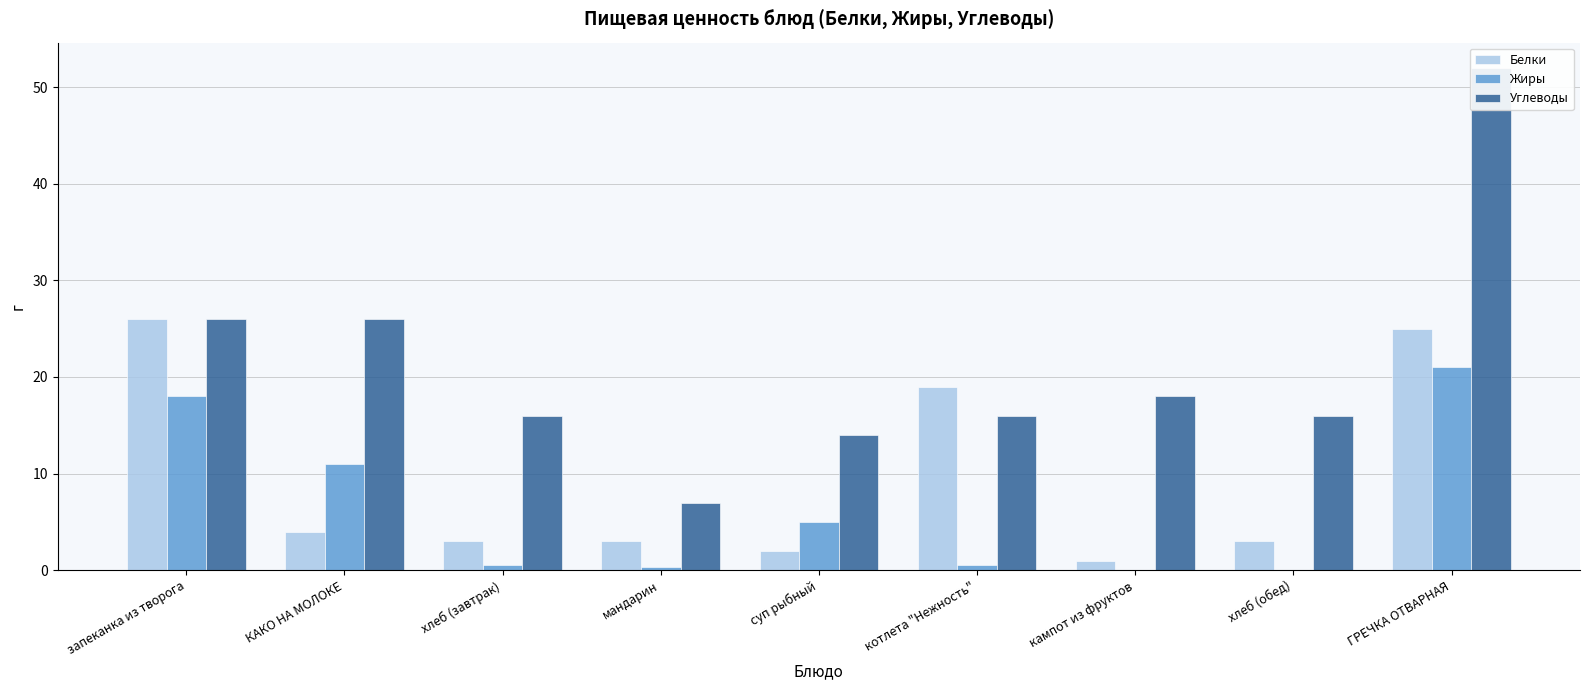

Reading left to right, list all the values displayed in this chart.

Белки: 26.0	4.0	3.0	3.0	2.0	19.0	1.0	3.0	25.0
Жиры: 18.0	11.0	0.5	0.3	5.0	0.5	0.0	0.0	21.0
Углеводы: 26.0	26.0	16.0	7.0	14.0	16.0	18.0	16.0	52.0